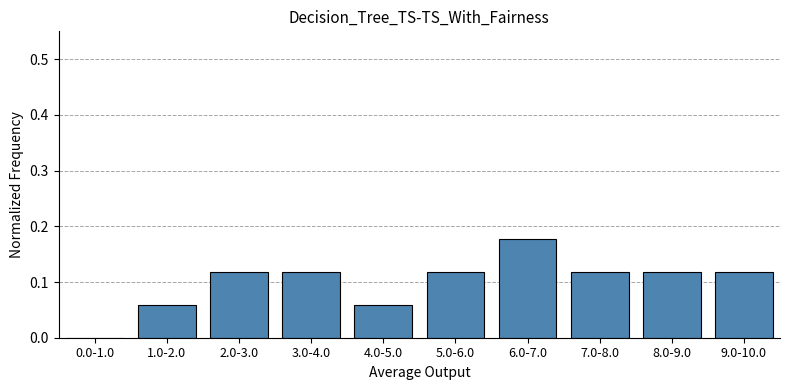

The value at 8.0-9.0 is 0.2. True or false?

False